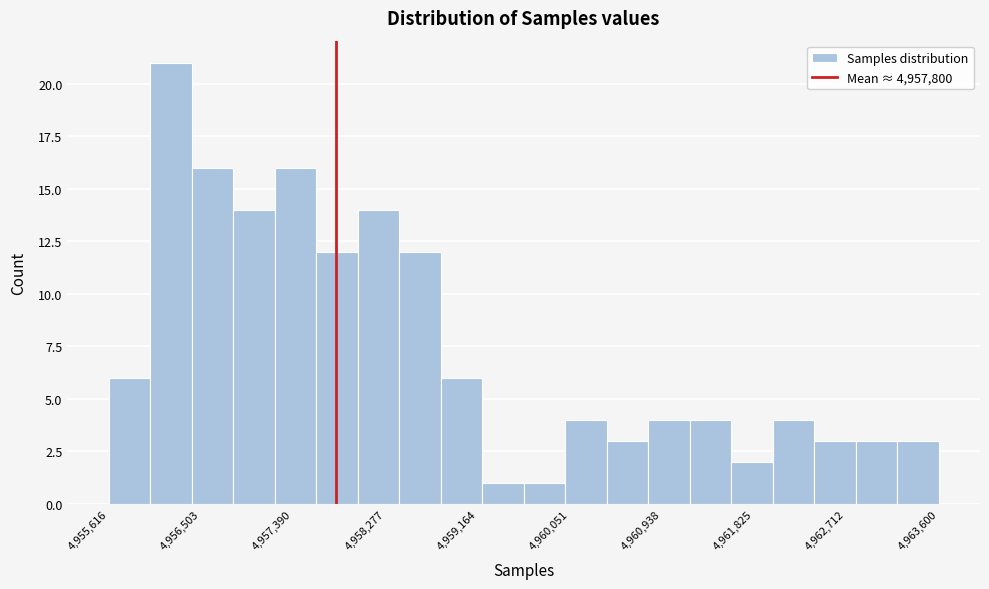

Around what value on the x-axis is the tallest bar? Give the approximate position of its centre, as read against the axis.

4956200